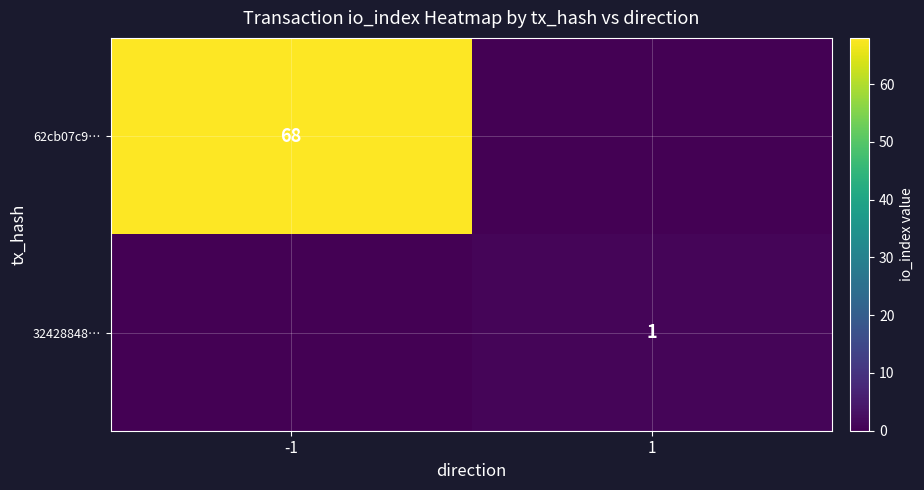

Is the value of 62cb07c9… at -1 greater than the value of 32428848… at 1?

Yes